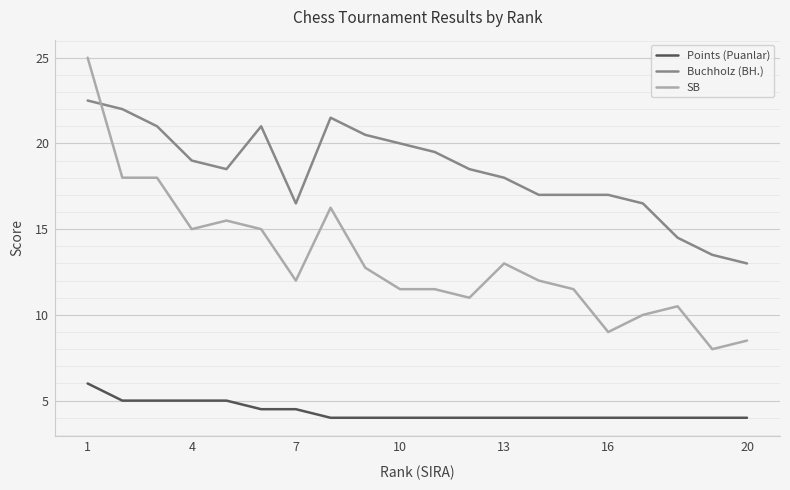

Which series has the largest total across all categories?

Buchholz (BH.)